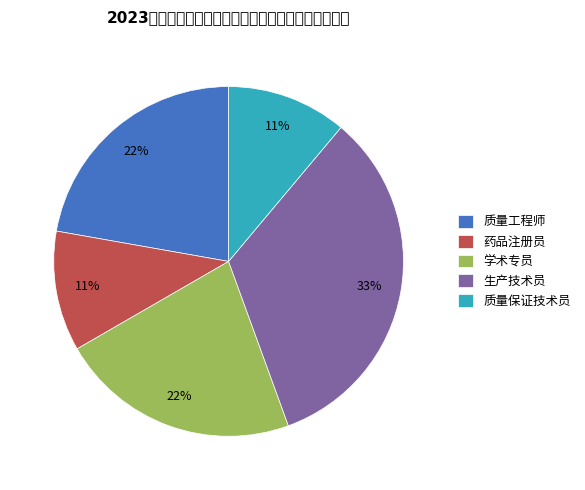

Rank the categories by value from lowest to highest.

药品注册员, 质量保证技术员, 质量工程师, 学术专员, 生产技术员